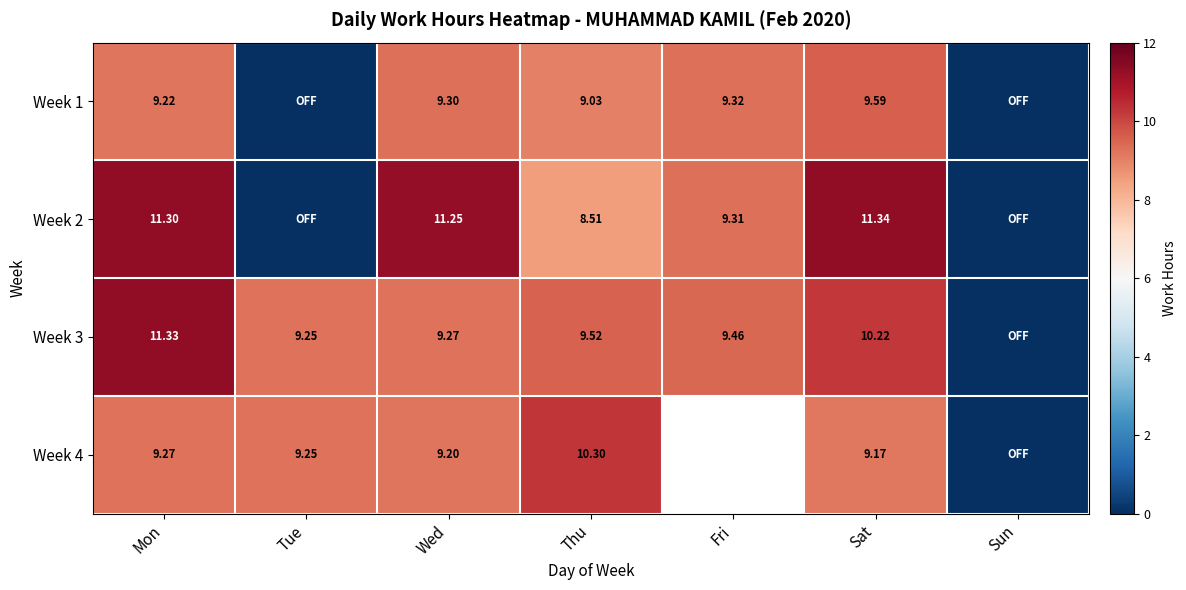

Is the value of Week 2 at Thu greater than the value of Week 4 at Sat?

No